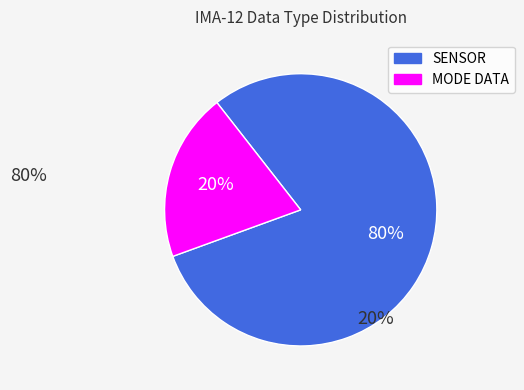

To the nearest percent, what is the average slice percentage?

50%